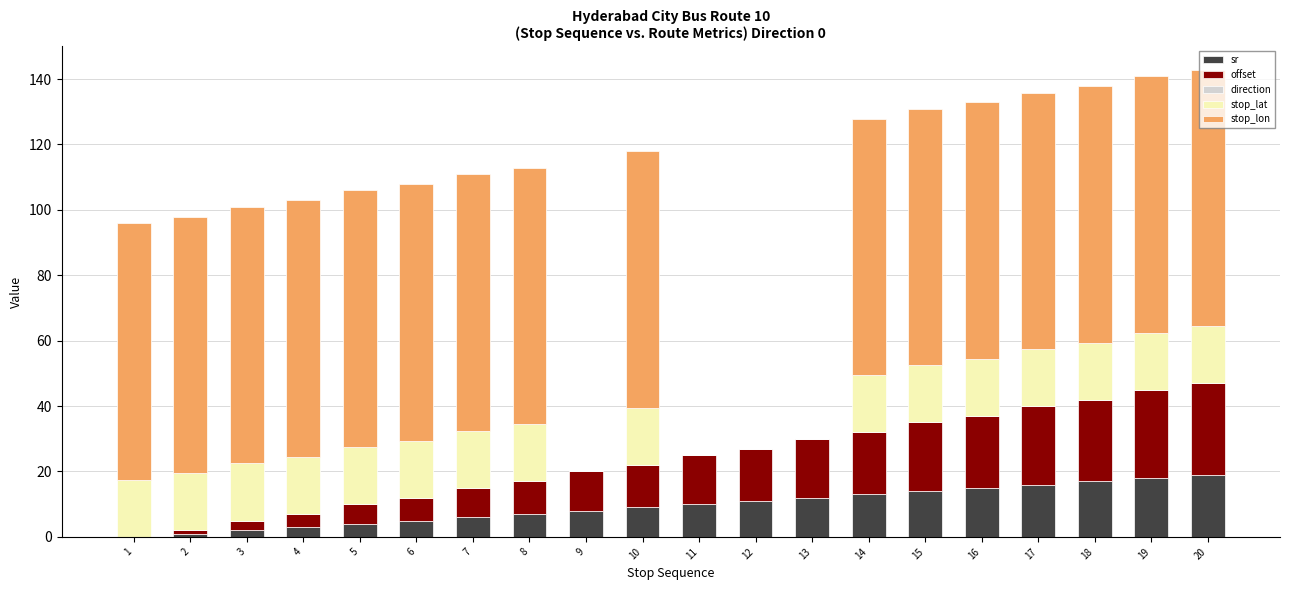

Is it true that sr equals 8.0 at 9?

True